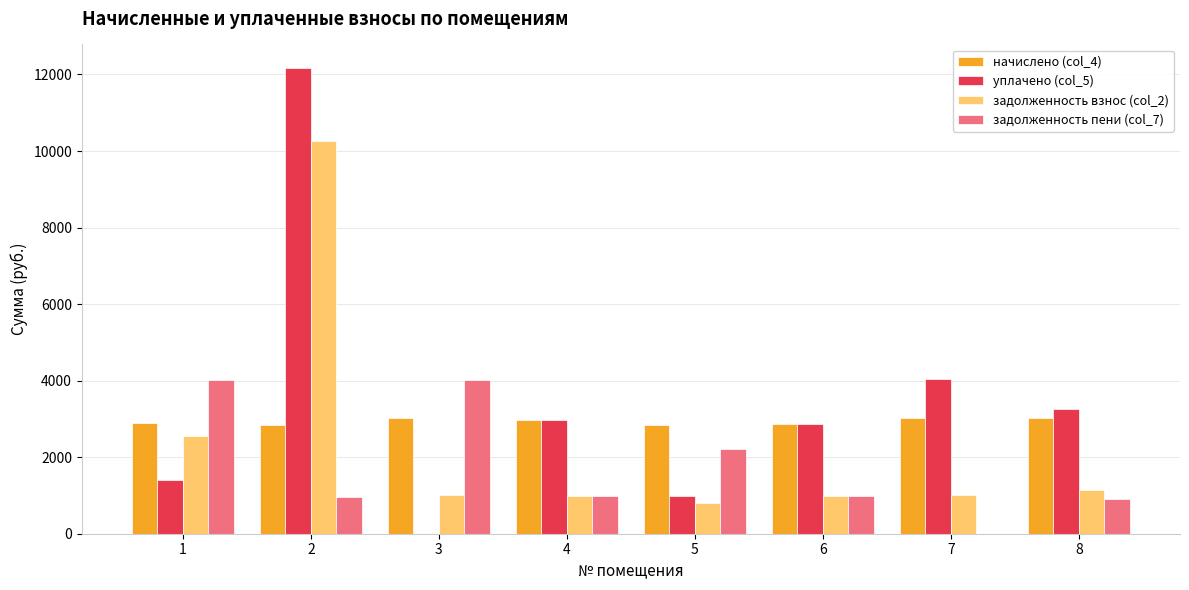

What is the average value of the начислено (col_4) series?

2937.4